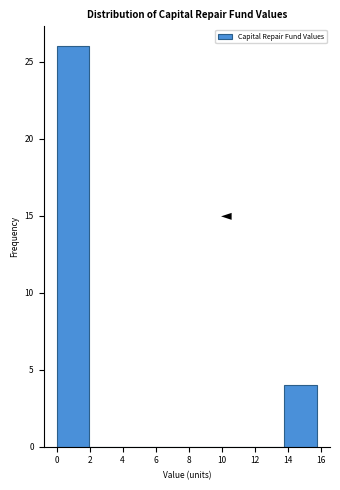

How tall is the bar that spans 13.8 to 15.8 on the x-axis? Neither the bar edges nor the heights are printed on the chart, so give them approximately, as read against the axes.

4